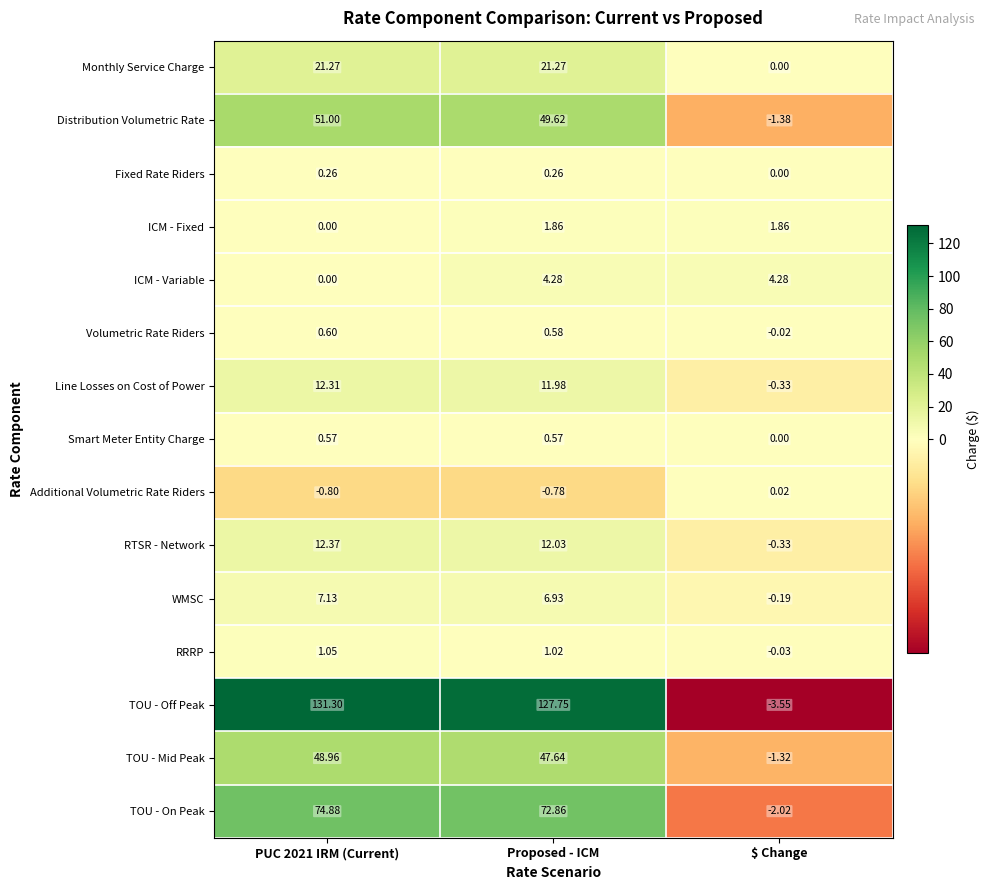

Between Proposed - ICM and $ Change, which series saw the biggest shift?

TOU - Off Peak